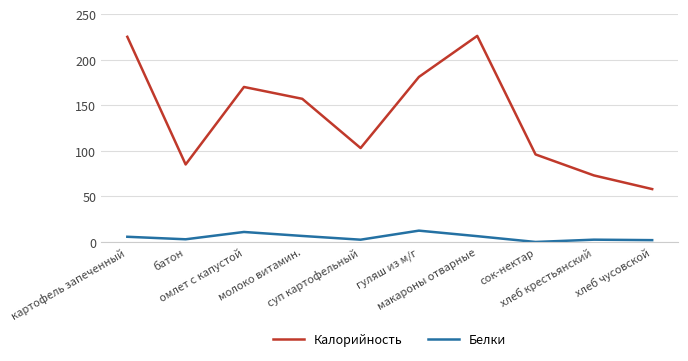

What is the sum of the Калорийность values at сок-нектар and молоко витамин.?

253.0